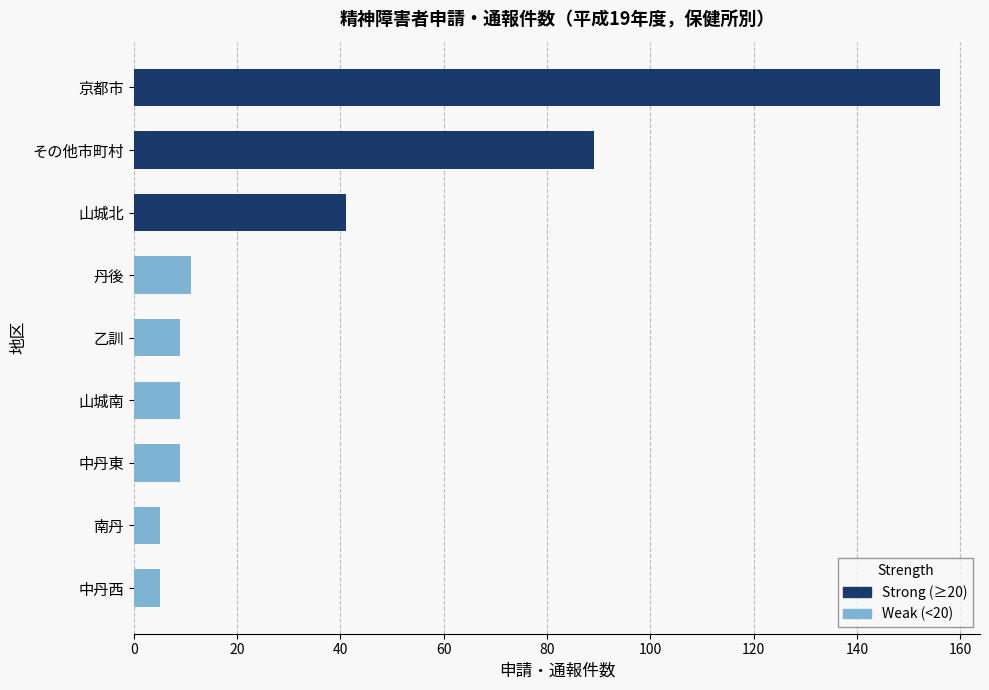

Where is the data nearest to the value 80?

その他市町村